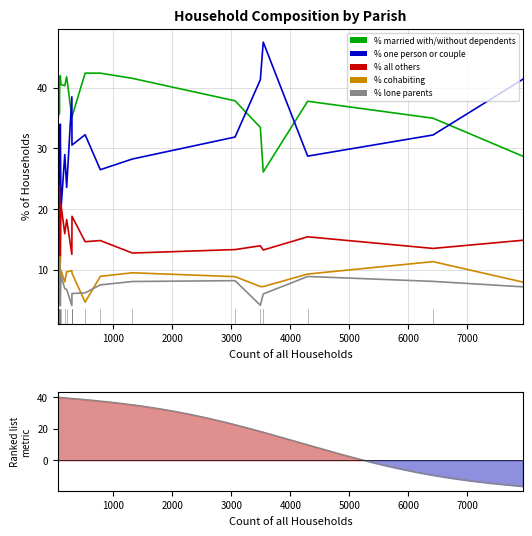

Between Gussage St. Michael and Hinton, which series saw the biggest shift?

% all others